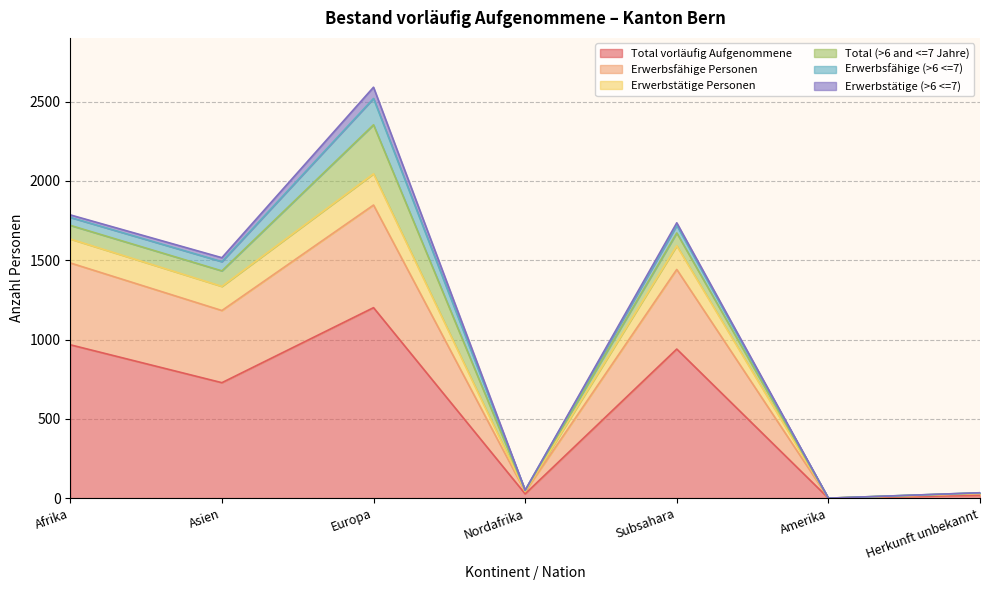

True or false: Total vorläufig Aufgenommene has more than 0 interior local peaks.

True